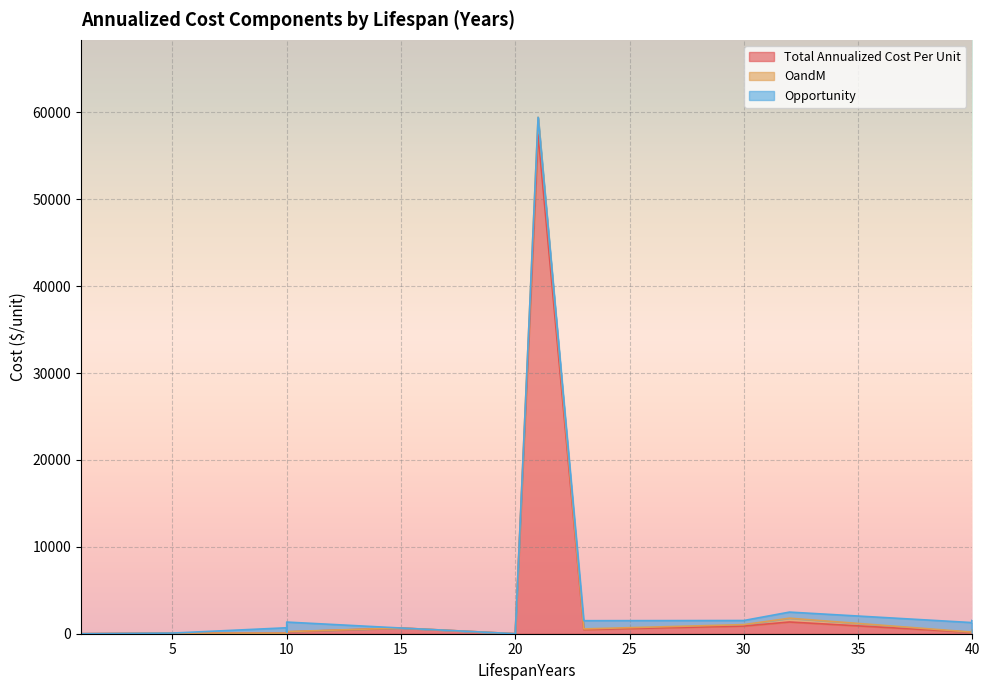

What is the sum of the OandM values at 5 and 10?

328.2